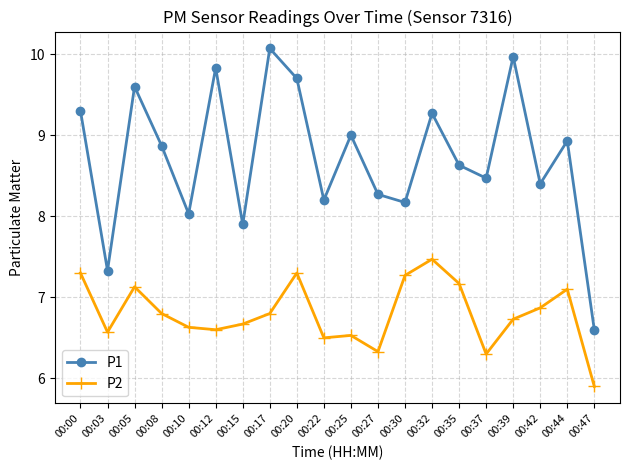

Where is the first local maximum for P1?

00:05